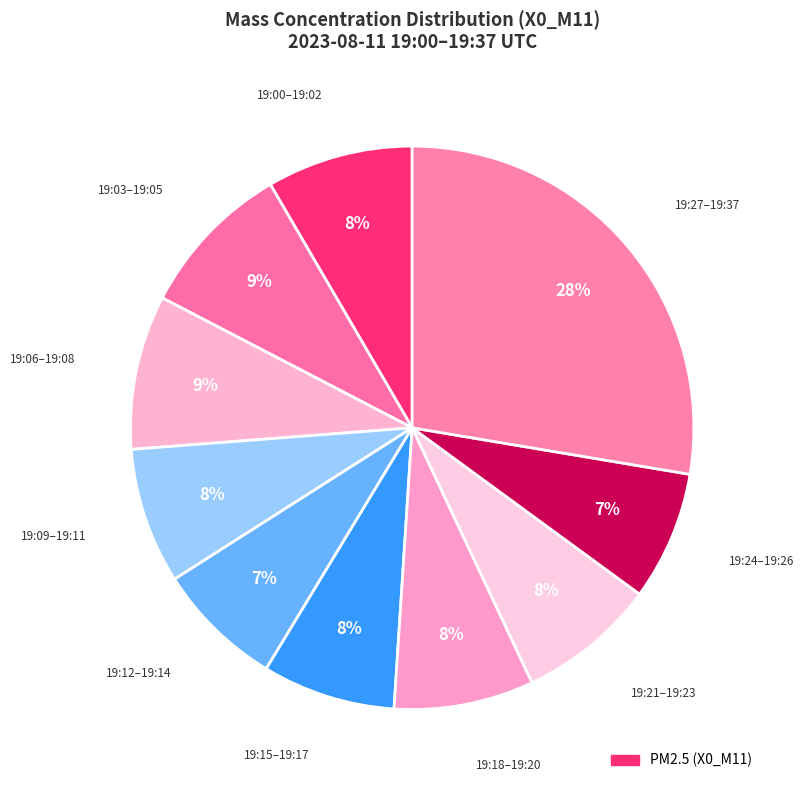

How many slices are in this pie chart?

10